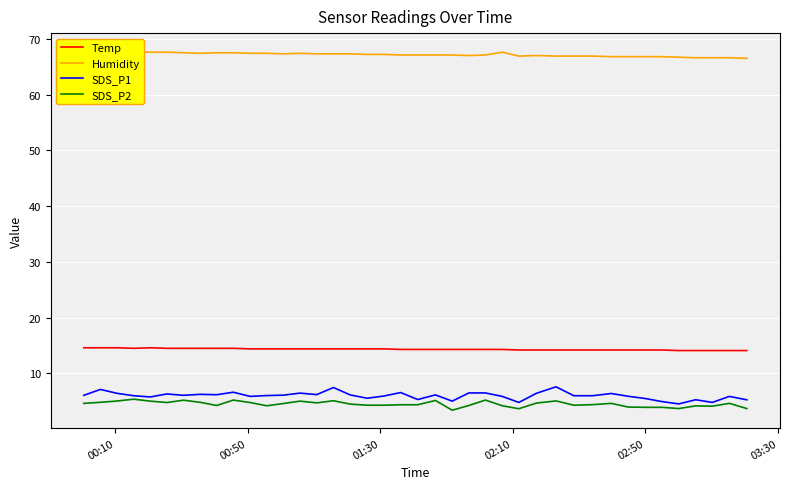

Reading right to left, extract all data points from this chart.

Temp: 14.1	14.1	14.1	14.1	14.1	14.2	14.2	14.2	14.2	14.2	14.2	14.2	14.2	14.2	14.3	14.3	14.3	14.3	14.3	14.3	14.3	14.4	14.4	14.4	14.4	14.4	14.4	14.4	14.4	14.4	14.5	14.5	14.5	14.5	14.5	14.6	14.5	14.6	14.6	14.6
Humidity: 66.5	66.6	66.6	66.6	66.7	66.8	66.8	66.8	66.8	66.9	66.9	66.9	67.0	66.9	67.6	67.1	67.0	67.1	67.1	67.1	67.1	67.2	67.2	67.3	67.3	67.3	67.4	67.3	67.4	67.4	67.5	67.5	67.4	67.5	67.6	67.6	67.6	67.7	67.7	67.8
SDS_P1: 5.3	5.9	4.8	5.3	4.5	5.0	5.5	5.9	6.4	6.0	6.0	7.6	6.4	4.8	5.9	6.5	6.5	5.0	6.2	5.3	6.6	6.0	5.5	6.2	7.5	6.2	6.5	6.1	6.0	5.9	6.6	6.2	6.2	6.1	6.3	5.8	6.0	6.4	7.1	6.1
SDS_P2: 3.7	4.6	4.1	4.2	3.7	3.9	3.9	4.0	4.6	4.4	4.3	5.1	4.7	3.7	4.2	5.2	4.2	3.4	5.2	4.4	4.4	4.3	4.3	4.5	5.1	4.7	5.0	4.6	4.2	4.8	5.2	4.2	4.8	5.2	4.8	5.0	5.4	5.0	4.8	4.6